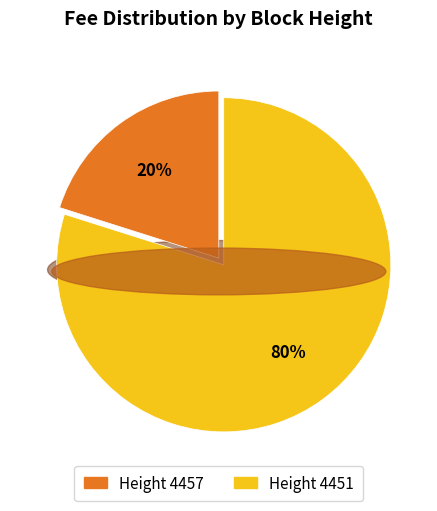

How many segments does this pie chart have?

2